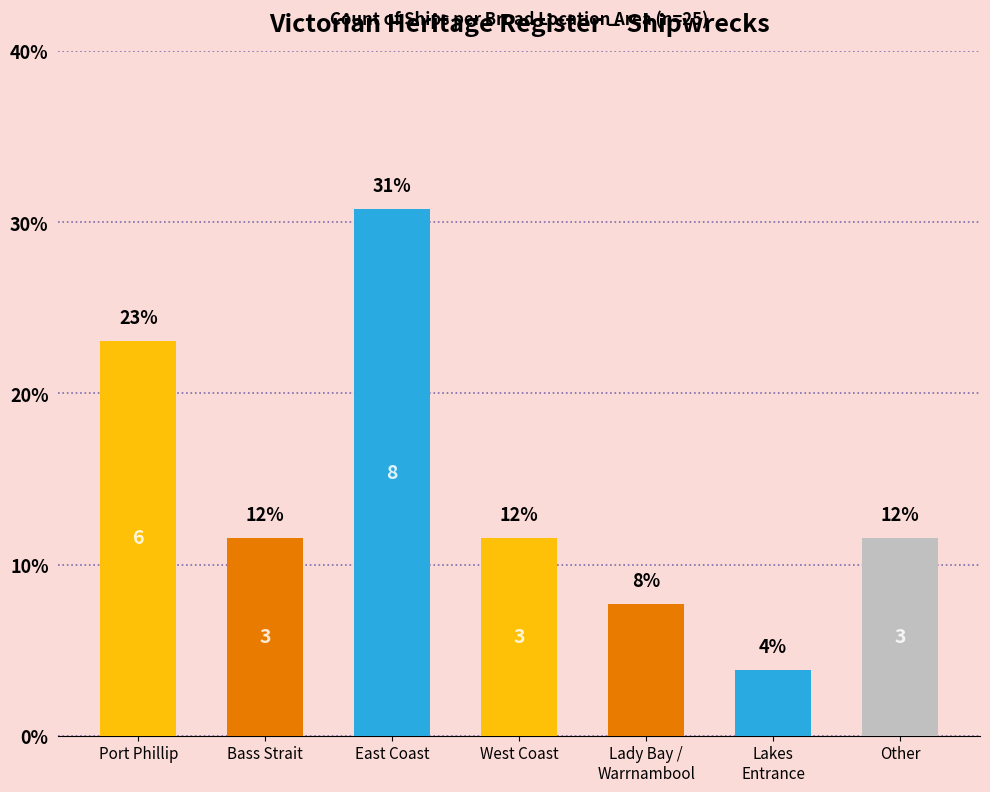

Are the bars horizontal?

No